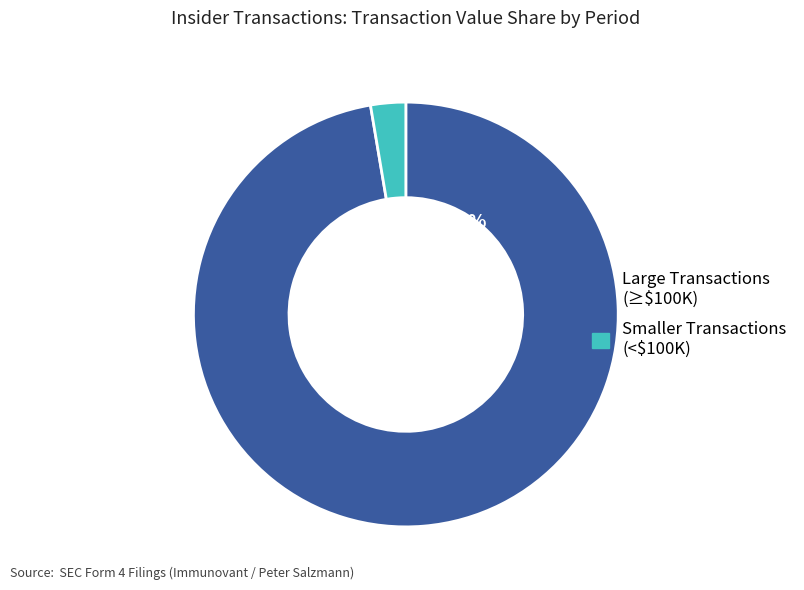

Does any single category account for the majority?

Yes